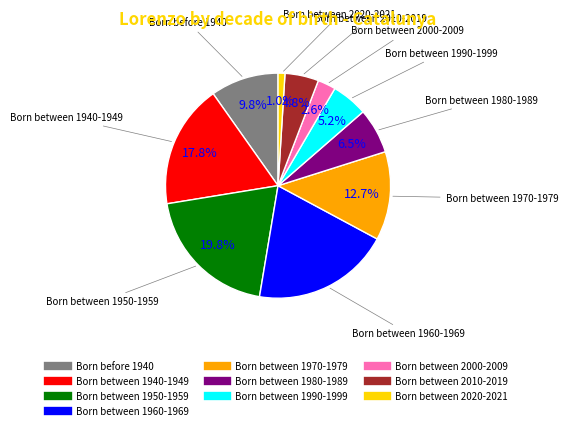

Which has a higher value, Born between 2000-2009 or Born between 1950-1959?

Born between 1950-1959